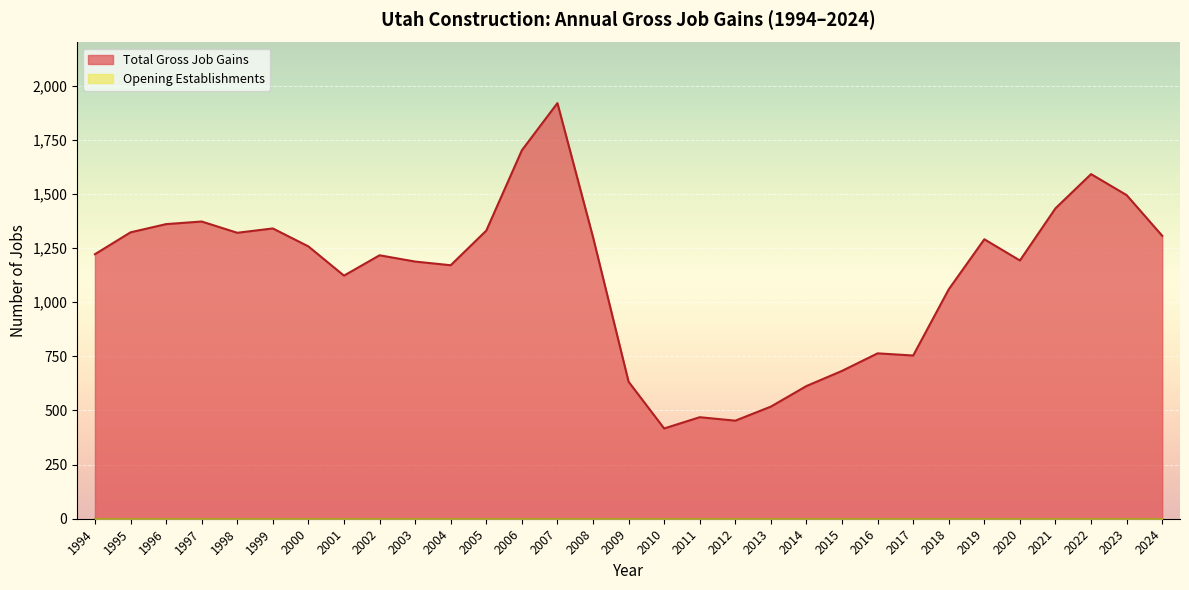

How many lines are shown in the chart?

2